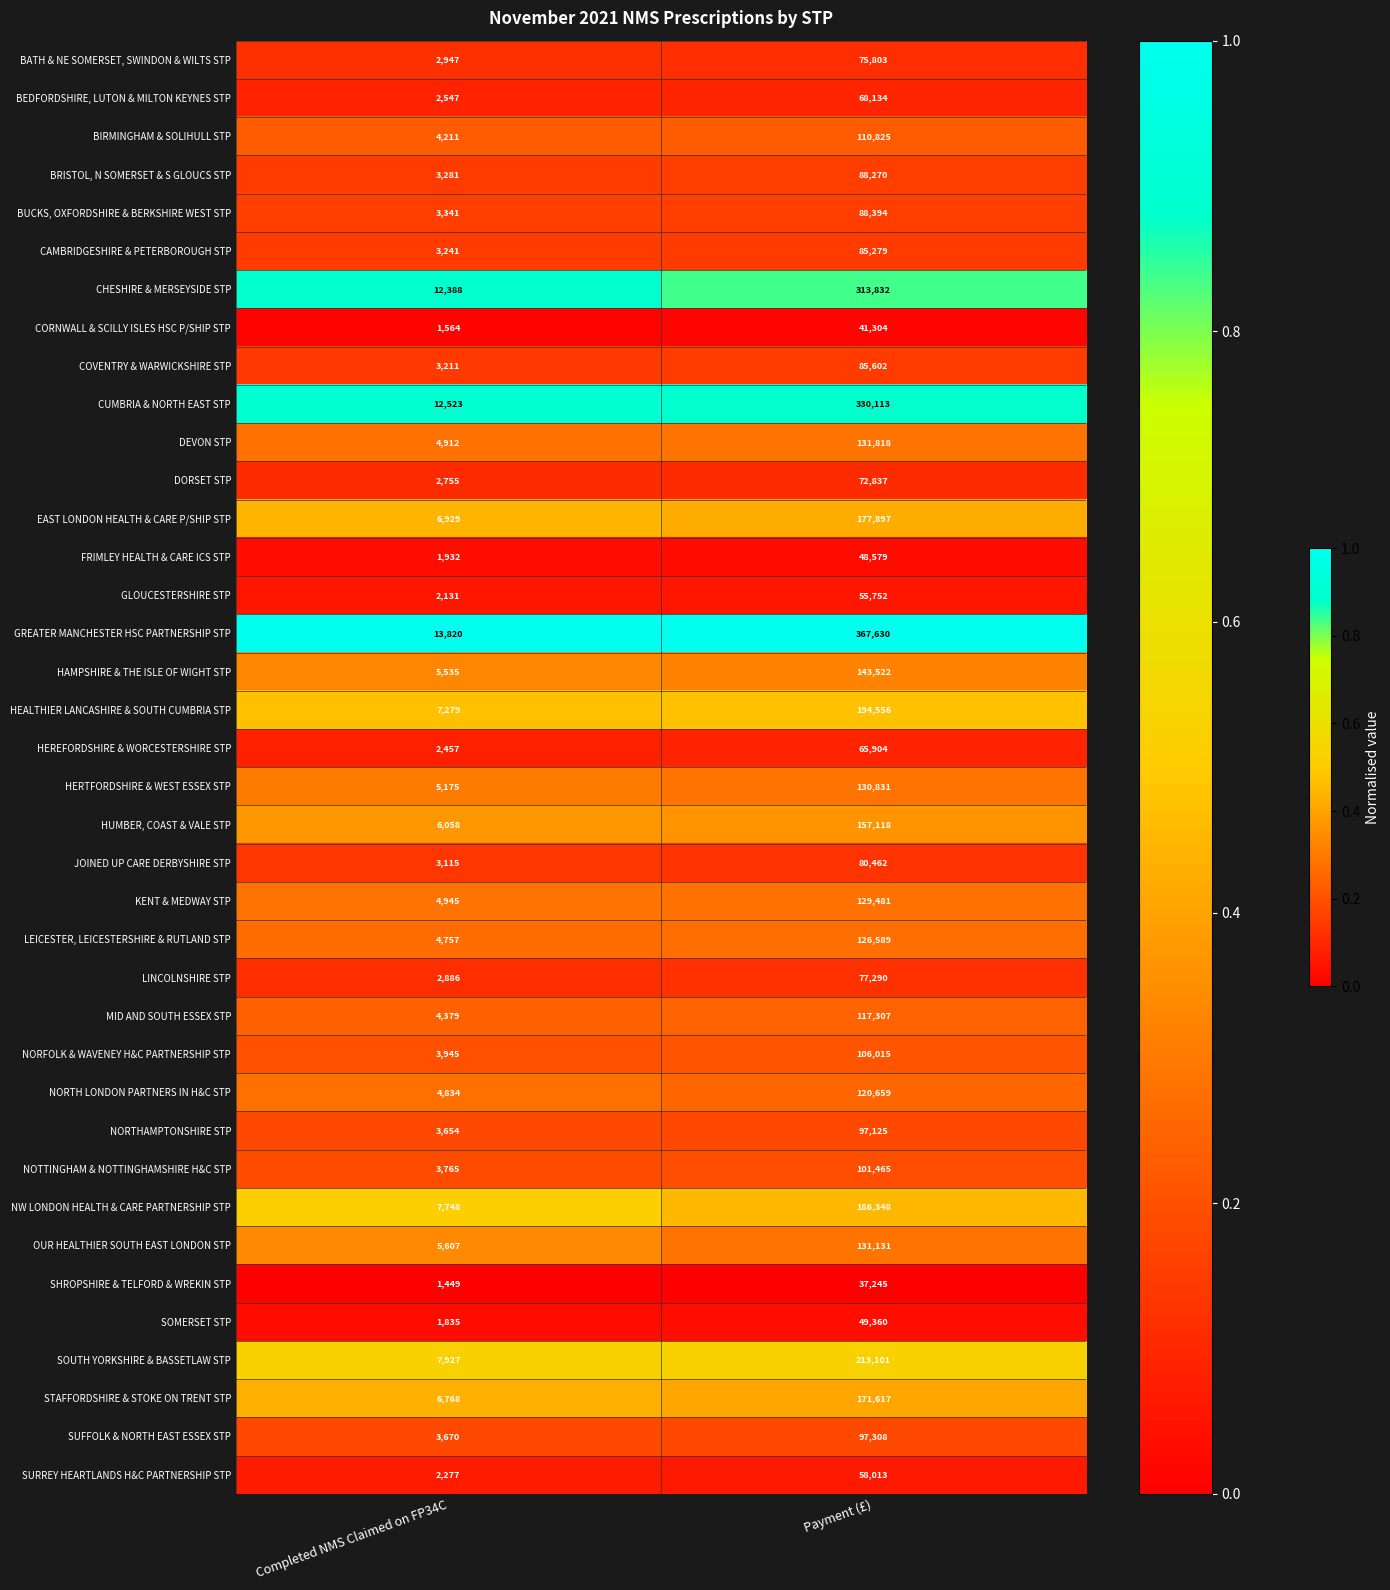

Which series has the largest range (max minus min)?

GREATER MANCHESTER HSC PARTNERSHIP STP